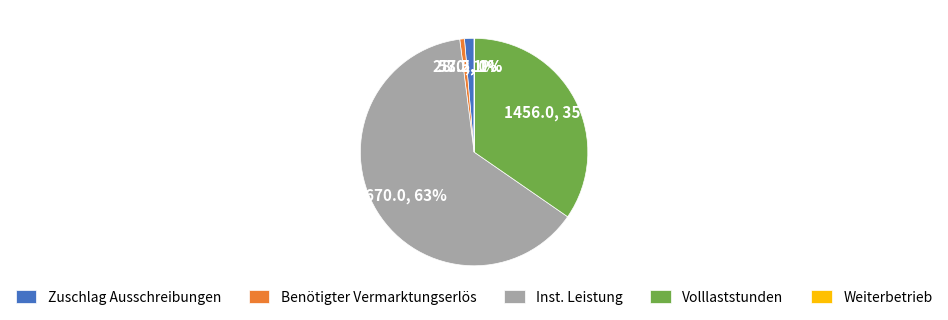

To the nearest percent, what is the difference between the largest and smallest slice percentages?

63%